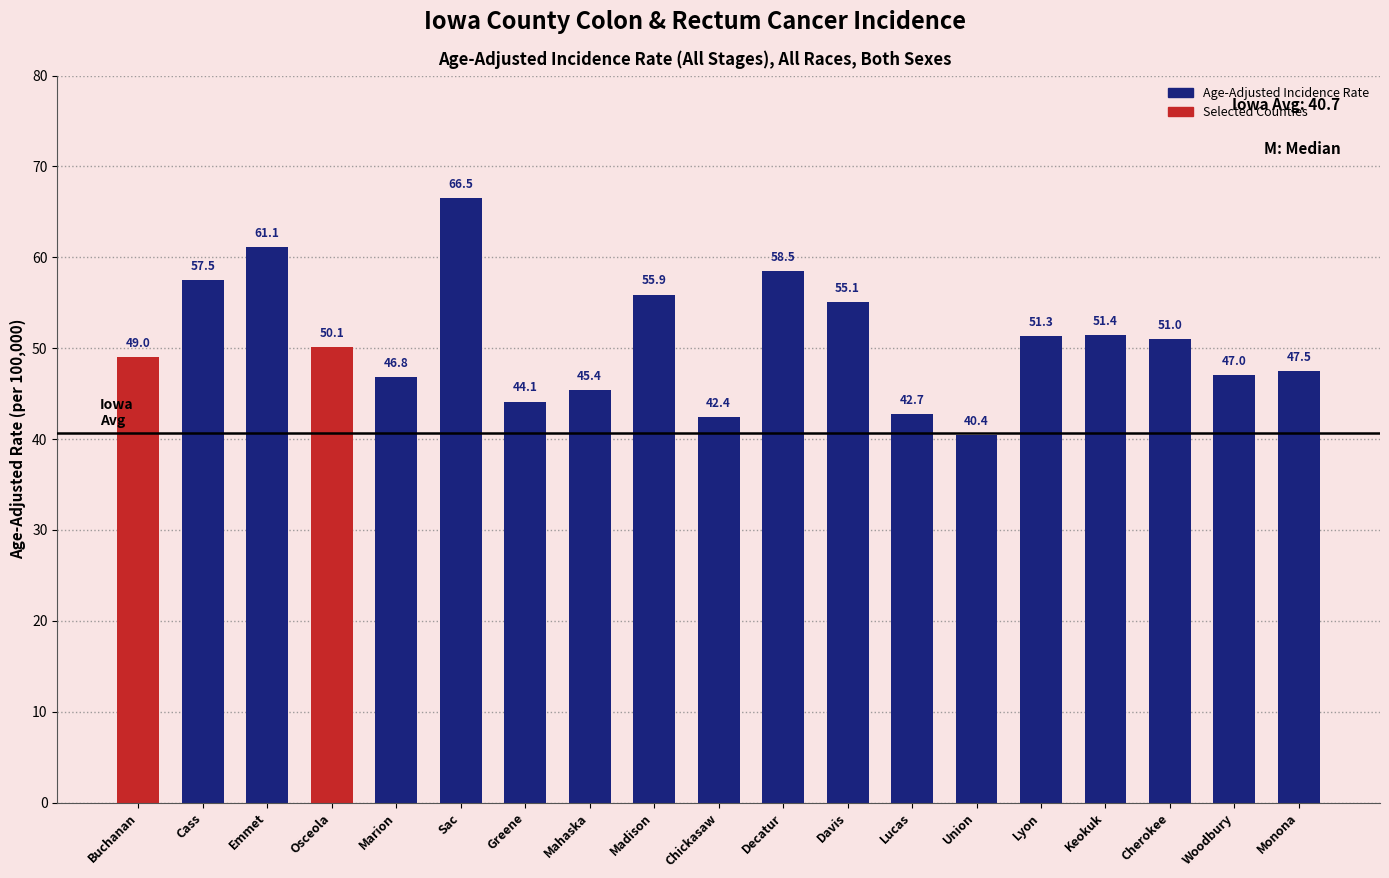

List the labels in order of value, largest first.

Sac, Emmet, Decatur, Cass, Madison, Davis, Keokuk, Lyon, Cherokee, Osceola, Buchanan, Monona, Woodbury, Marion, Mahaska, Greene, Lucas, Chickasaw, Union